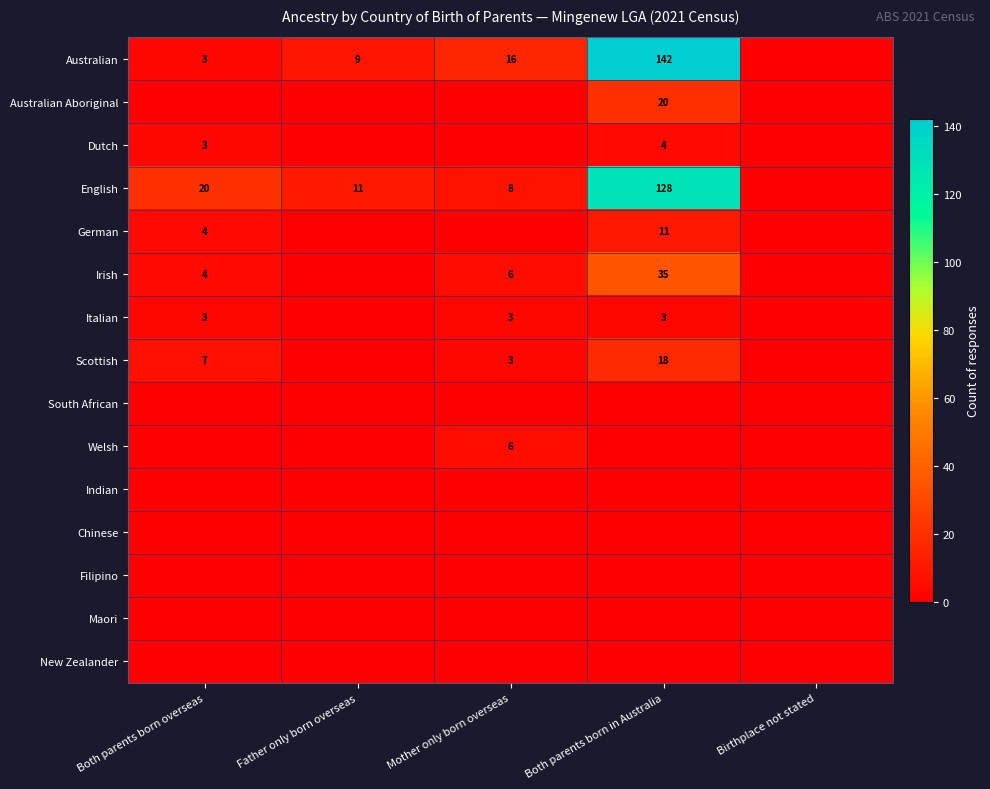

At which category is the sum across all series the highest?

Both parents born in Australia